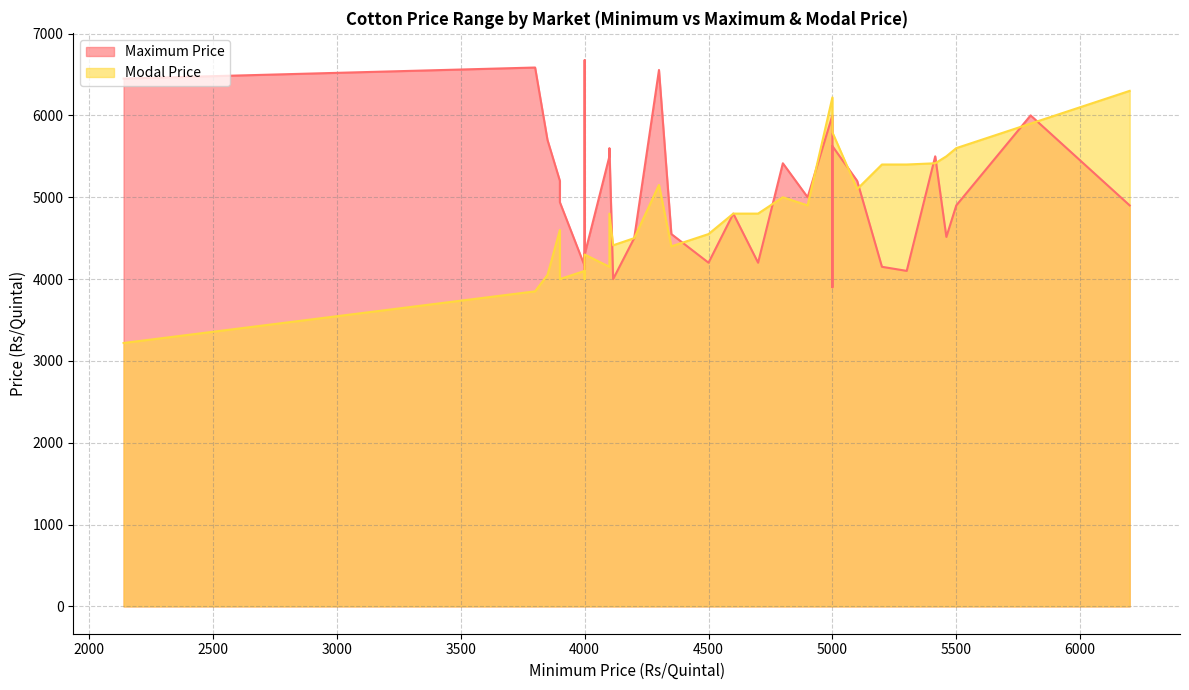

Which series has the widest spread of values?

Modal Price